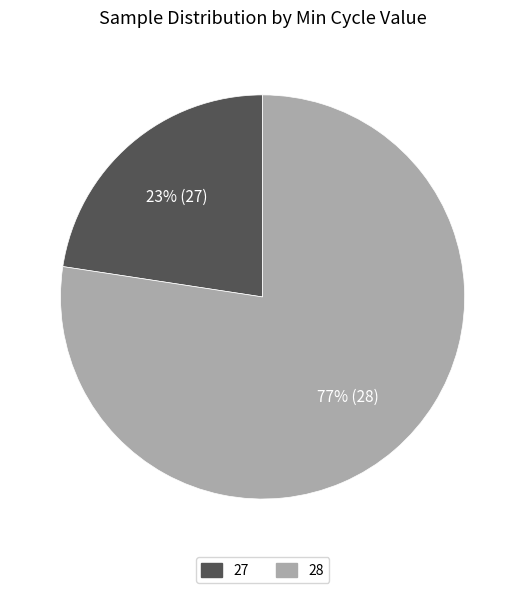

Is there a majority slice in this chart?

Yes